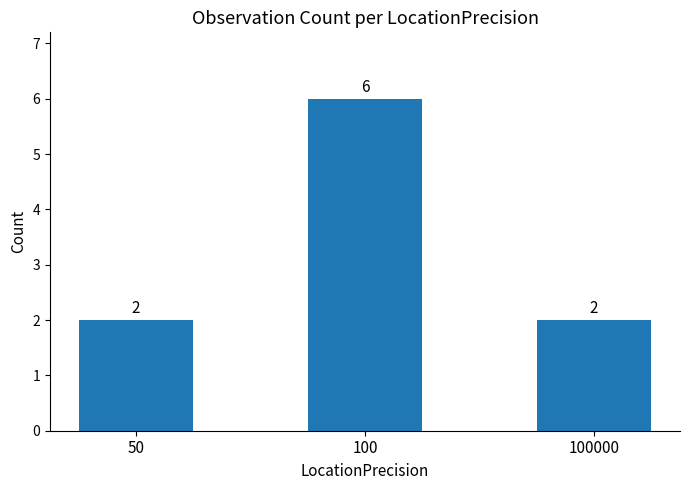

The chart shows a value of 6 at 100. True or false?

True